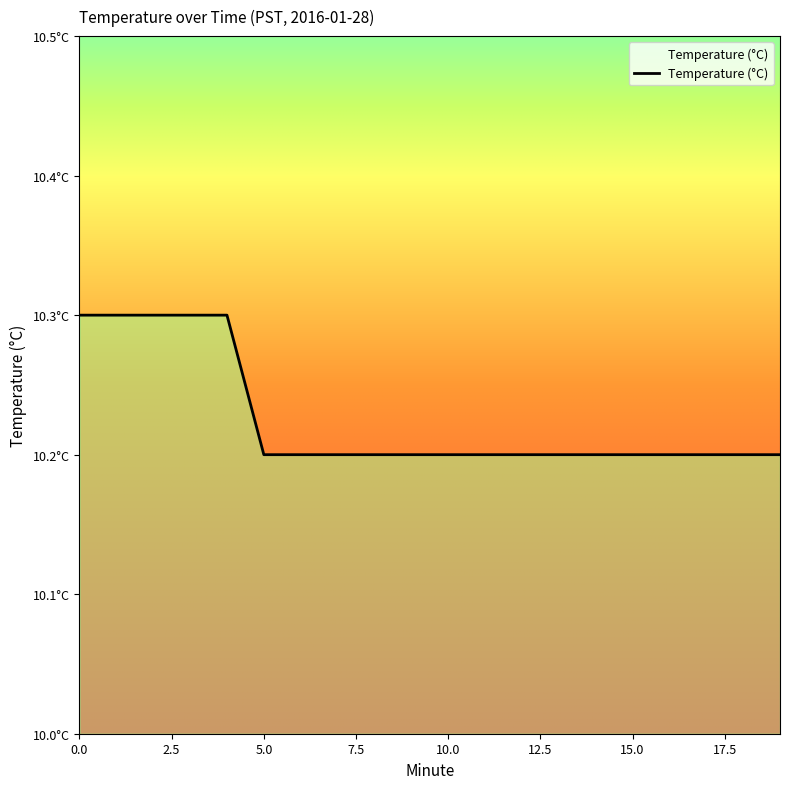

At which label is the value closest to 10?

5